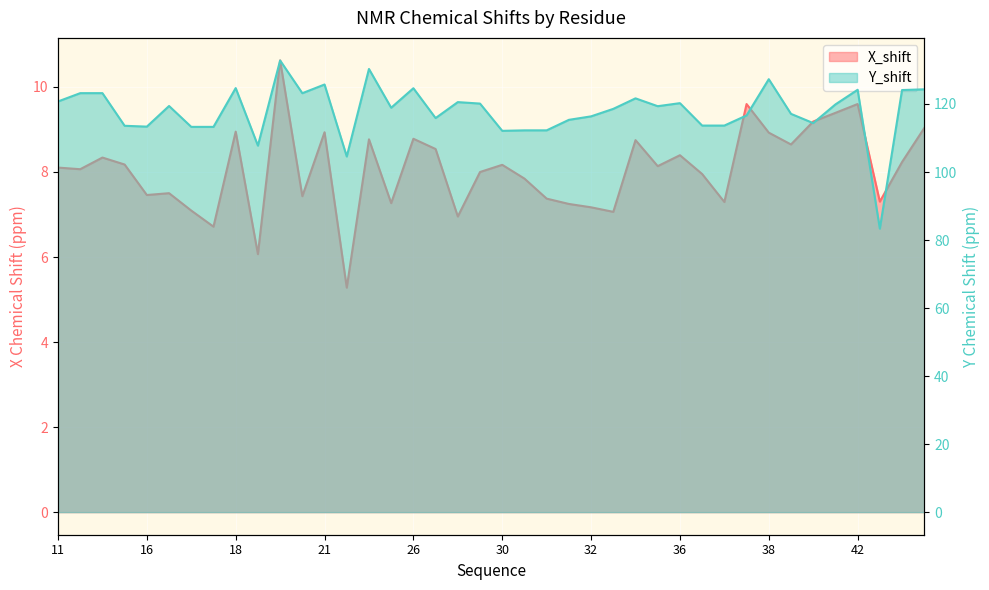

Reading left to right, list all the values displayed in this chart.

X_shift: 8.1	8.1	8.3	8.2	7.5	7.5	7.1	6.7	8.9	6.1	10.6	7.4	8.9	5.3	8.8	7.3	8.8	8.5	7.0	8.0	8.2	7.8	7.4	7.2	7.2	7.1	8.7	8.1	8.4	8.0	7.3	9.6	8.9	8.6	9.2	9.4	9.6	7.3	8.2	9.0
Y_shift: 120.7	123.2	123.2	113.6	113.3	119.4	113.3	113.3	124.7	107.8	132.8	123.2	125.7	104.6	130.3	118.9	124.6	115.9	120.6	120.1	112.1	112.3	112.3	115.3	116.4	118.6	121.7	119.4	120.2	113.7	113.7	116.6	127.3	117.1	114.4	119.9	124.2	83.4	124.1	124.3